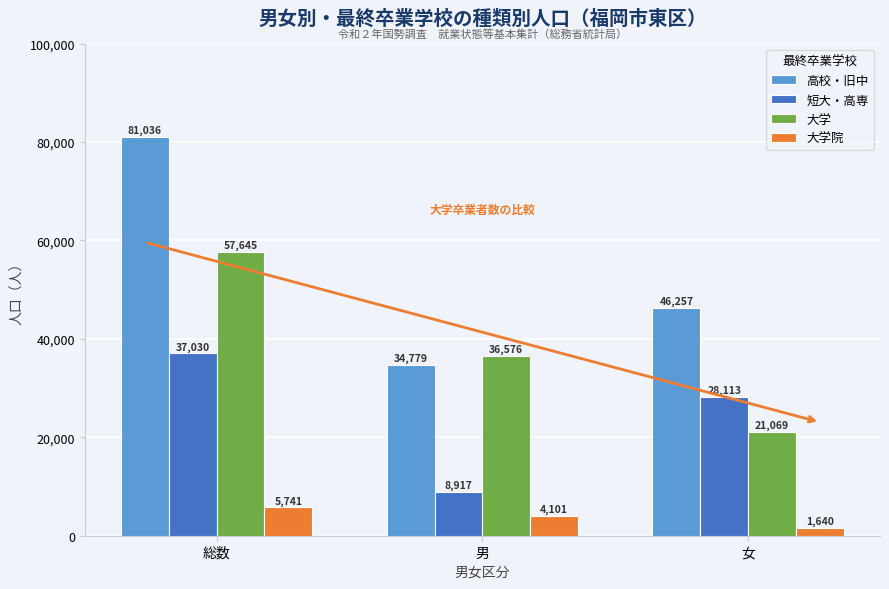

Are the bars grouped side by side (vs. stacked)?

Yes